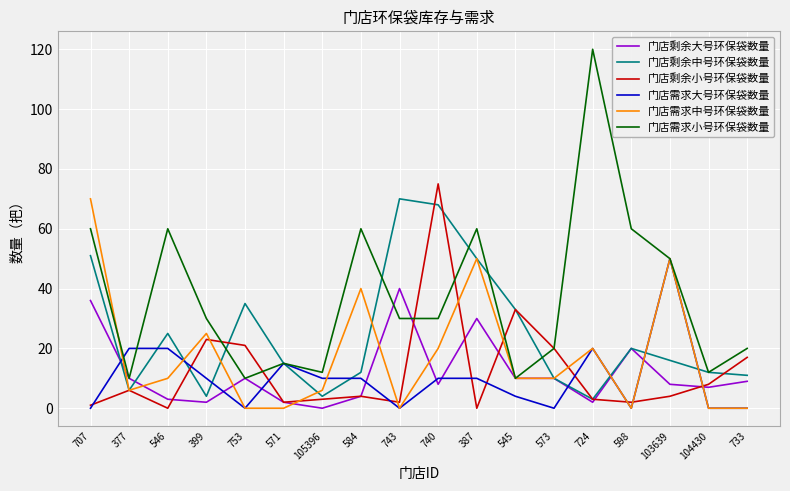

Which category has the highest value in the 门店剩余小号环保袋数量 series?

740